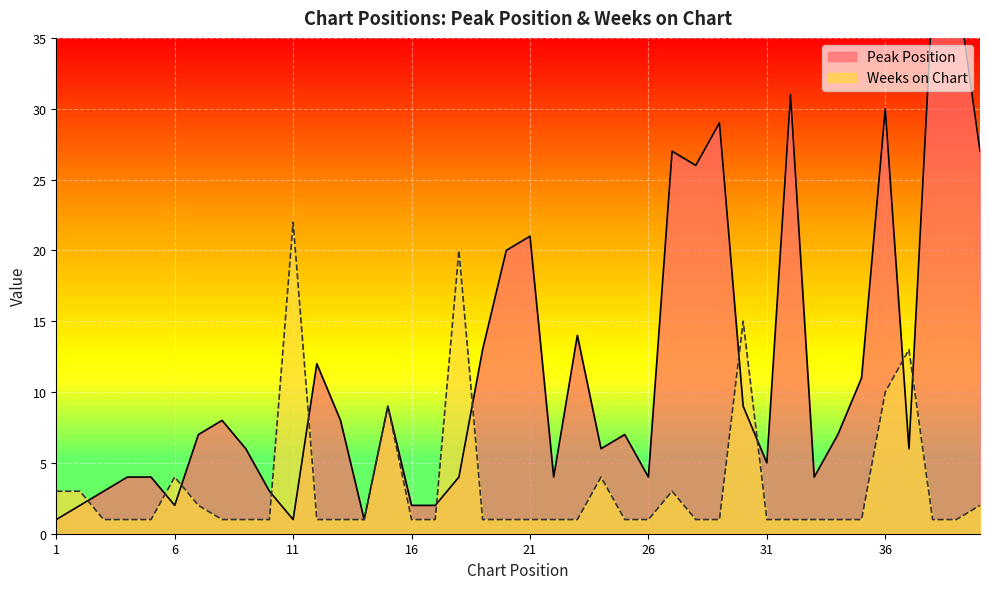

Does the chart display data point markers on the line(s)?

No